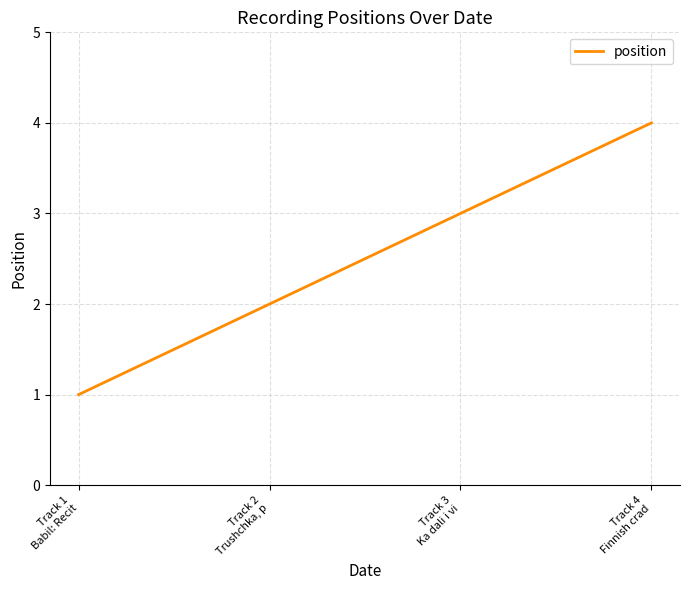

Count the number of data series in this chart.

1